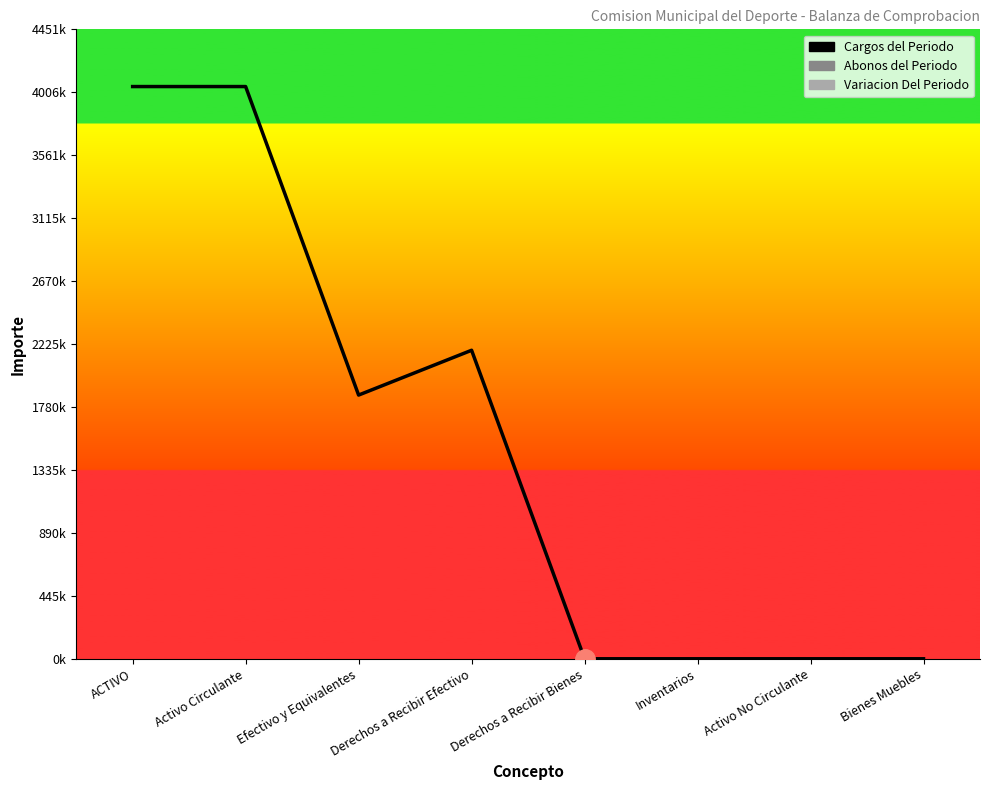

Where is the first local maximum?

Derechos a Recibir Efectivo